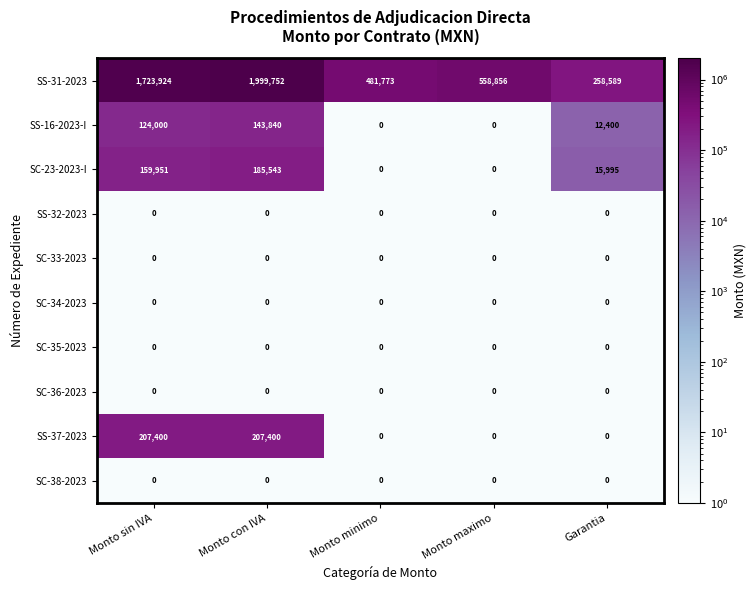

At which category is the sum across all series the highest?

Monto con IVA